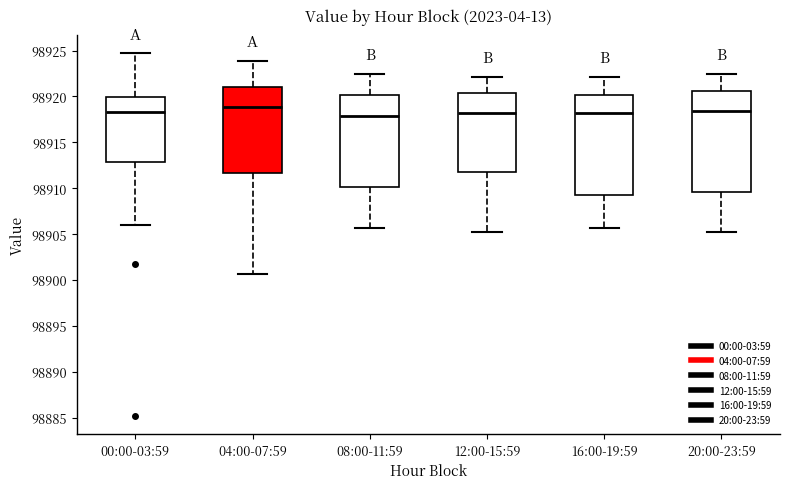

Reading left to right, transcribe this box plot: for each box, give where its median line is, the range the box spans, and where its two whiskers end, as read against the y-axis. The values are not printed on the chart, so give them approximately, as read against the axis.

00:00-03:59: median 98918.5, box 98913.0 to 98920.0, whiskers 98906.0 to 98924.5
04:00-07:59: median 98919.0, box 98911.5 to 98921.0, whiskers 98900.5 to 98924.0
08:00-11:59: median 98918.0, box 98910.0 to 98920.0, whiskers 98905.5 to 98922.5
12:00-15:59: median 98918.0, box 98912.0 to 98920.5, whiskers 98905.0 to 98922.0
16:00-19:59: median 98918.0, box 98909.5 to 98920.0, whiskers 98905.5 to 98922.0
20:00-23:59: median 98918.5, box 98909.5 to 98920.5, whiskers 98905.0 to 98922.5